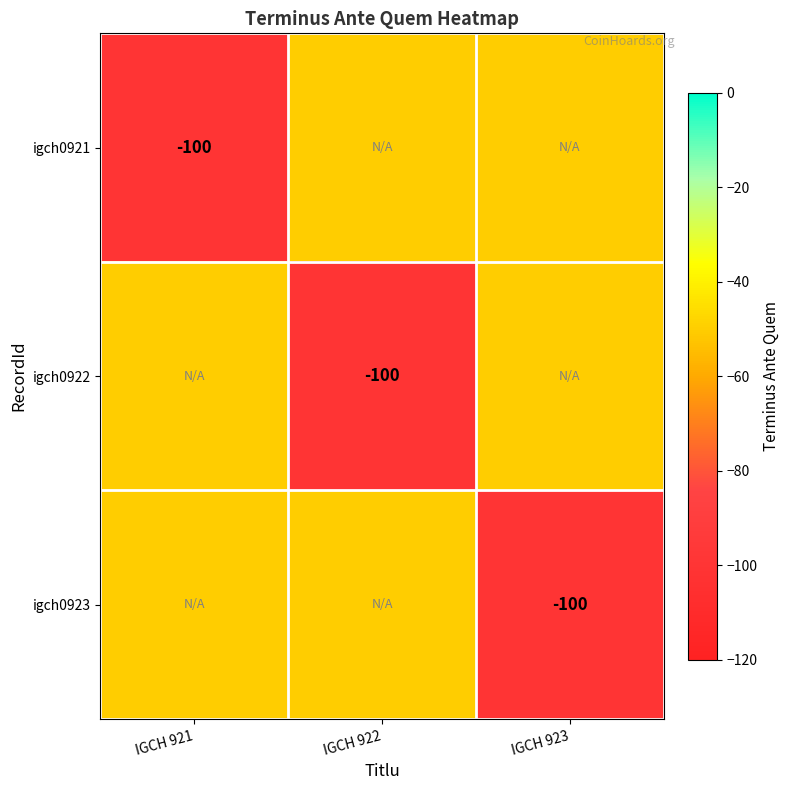

At which category does the chart reach its peak across all series?

IGCH 922